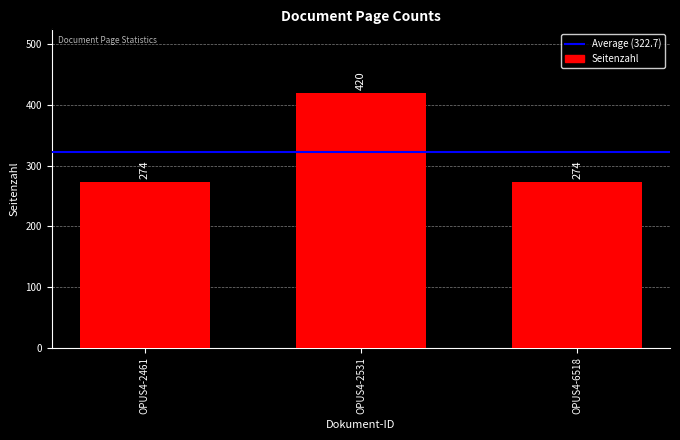

How many categories are shown in the chart?

3